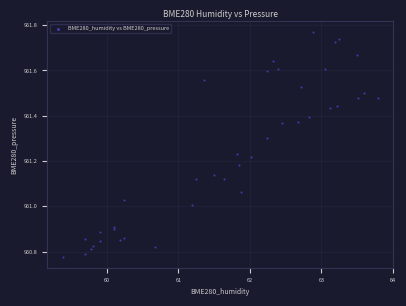

What is the range of Y values (max minus min)?

1.0